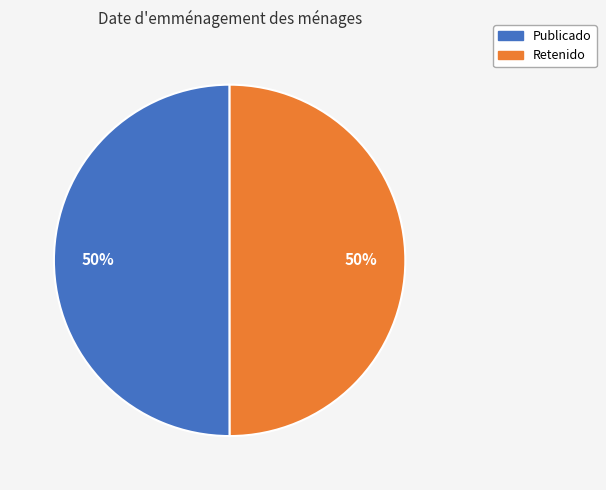

To the nearest percent, what is the average slice percentage?

50%